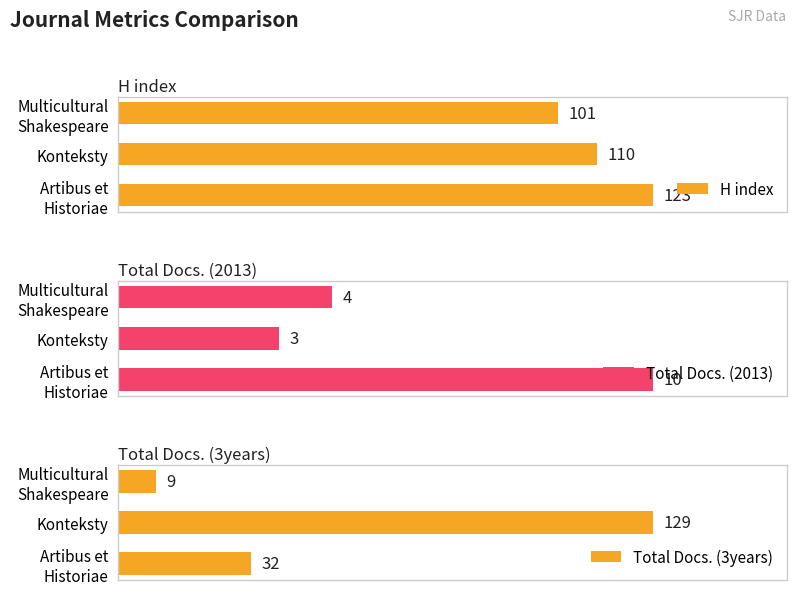

Which category has the lowest value in the Total Docs. (2013) series?

Konteksty